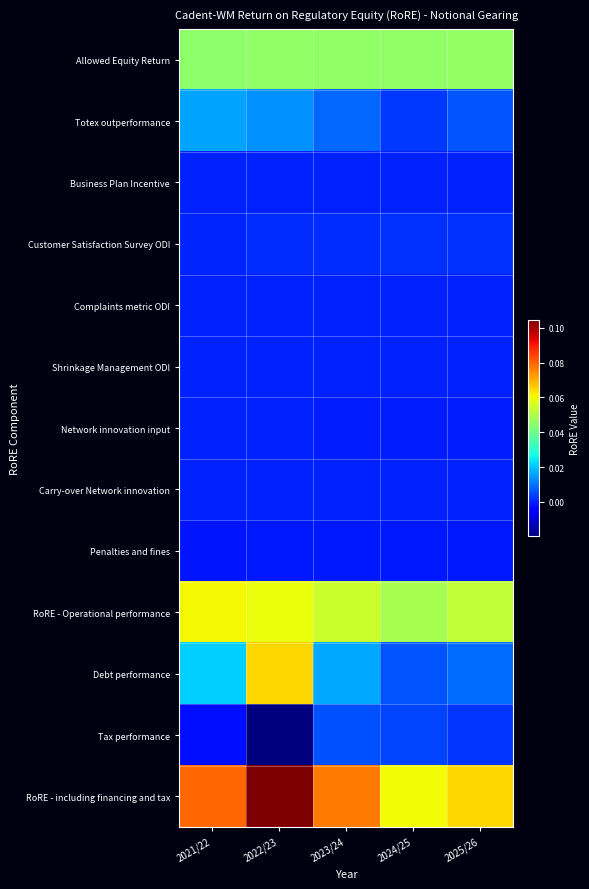

Rank the series by their maximum value, from lowest to highest.

Penalties and fines, Network innovation input, Business Plan Incentive, Complaints metric ODI, Shrinkage Management ODI, Carry-over Network innovation, Customer Satisfaction Survey ODI, Tax performance, Totex outperformance, Allowed Equity Return, RoRE - Operational performance, Debt performance, RoRE - including financing and tax